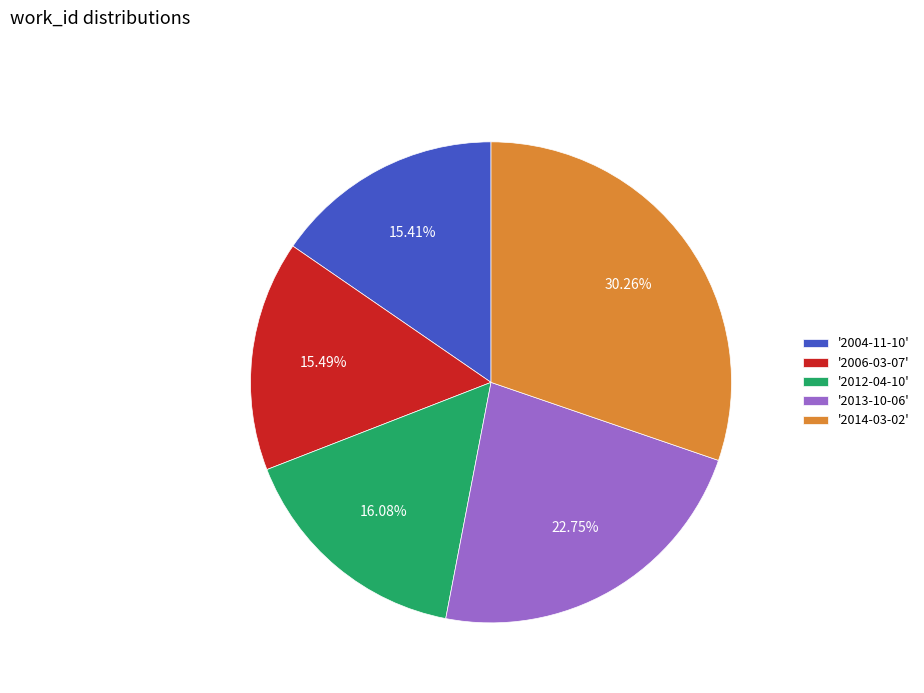

Which category has the biggest portion of the pie?

'2014-03-02'